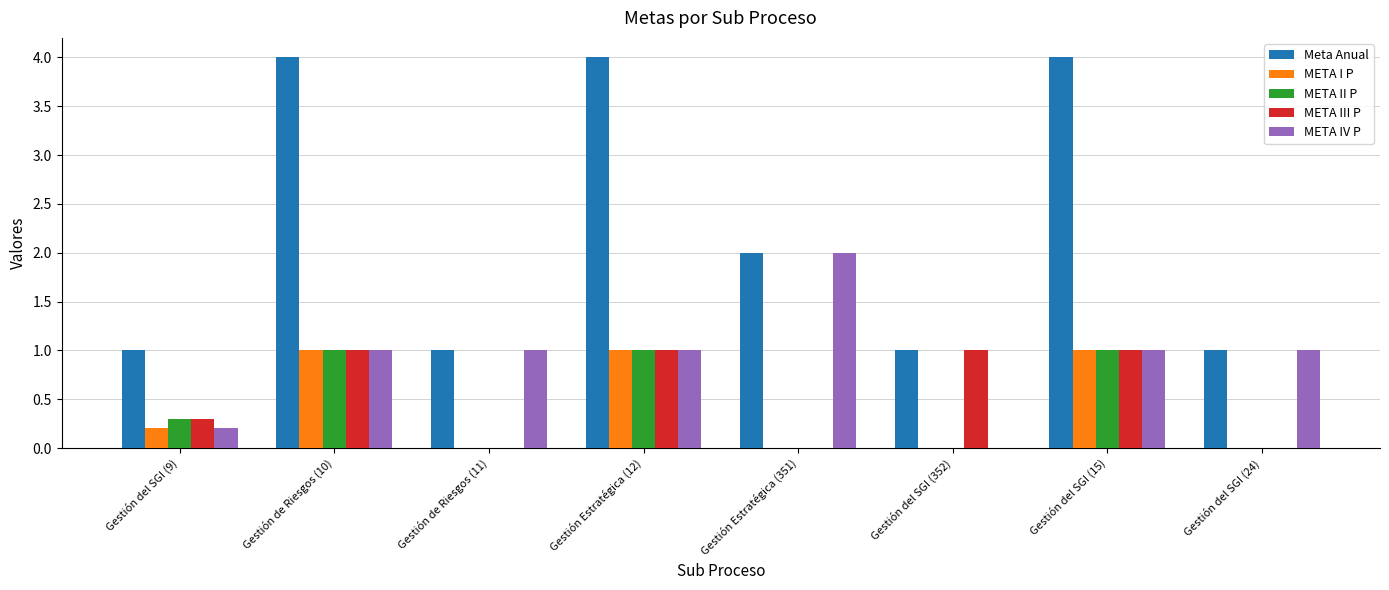

What is the highest value of the META IV P series?

2.0